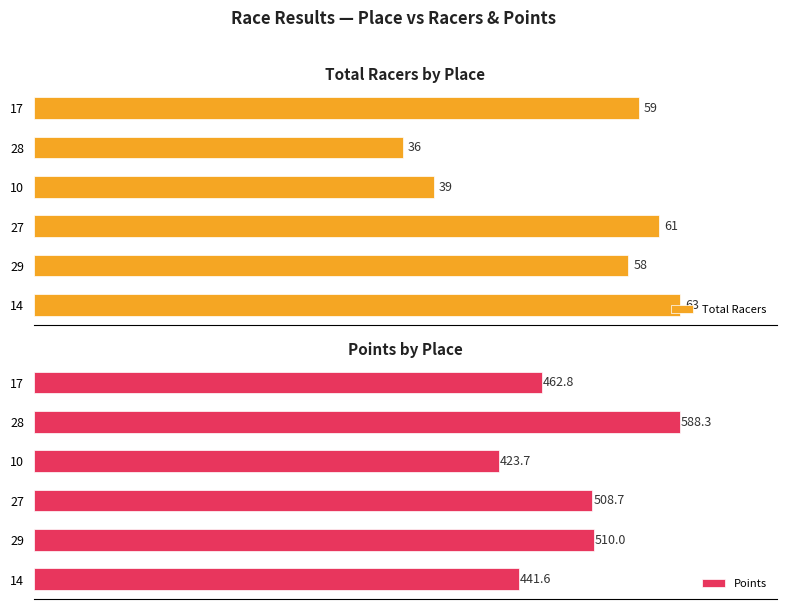

Rank the categories by Total Racers value from highest to lowest.

14, 27, 17, 29, 10, 28